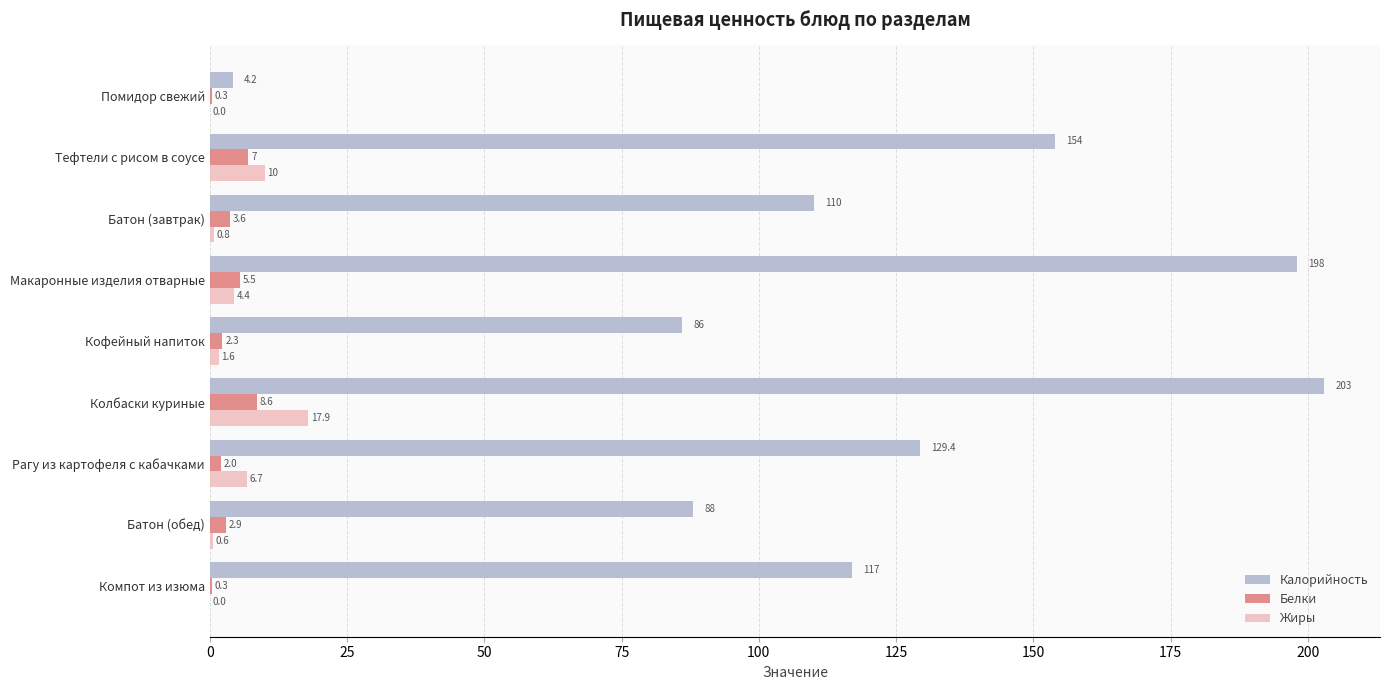

Which series changed the most between Батон (завтрак) and Макаронные изделия отварные?

Калорийность